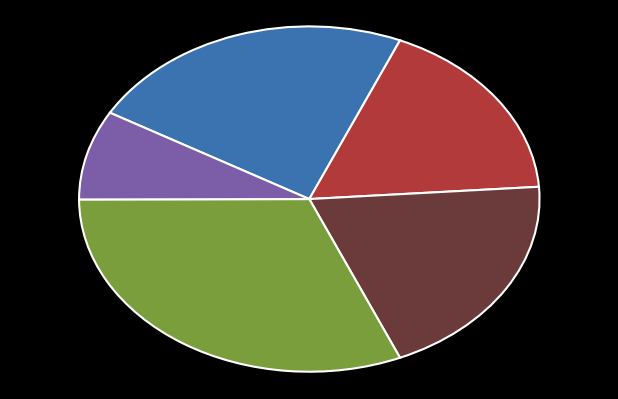

Does any single category account for the majority?

No